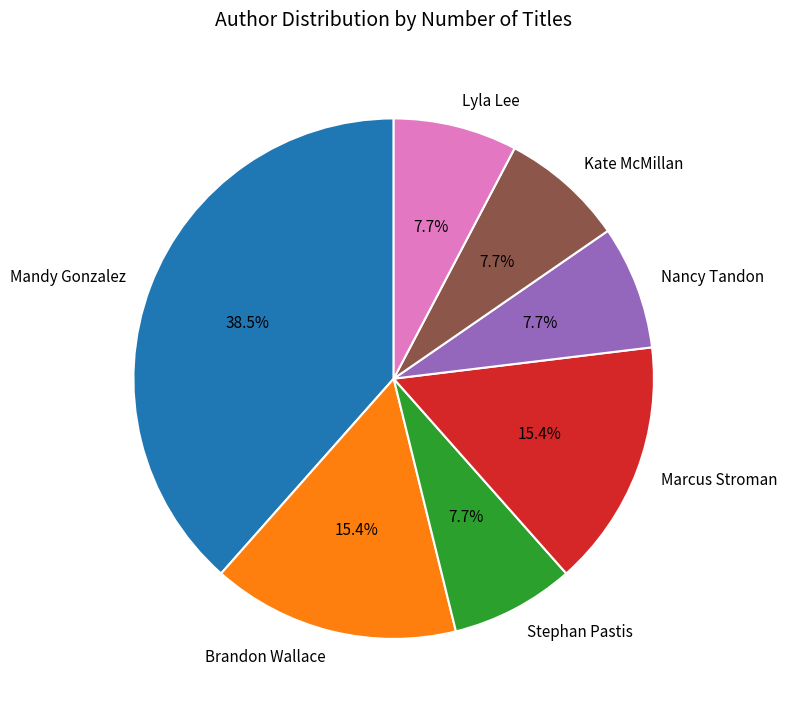

What is the ratio of the value at Kate McMillan to the value at Mandy Gonzalez?

0.2